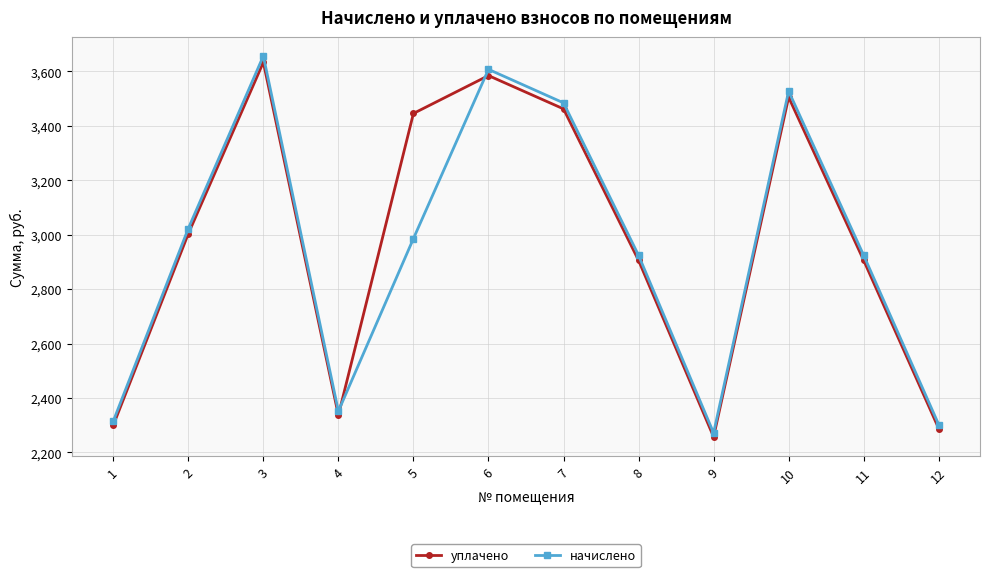

How many values in the начислено series exceed 2985?

6